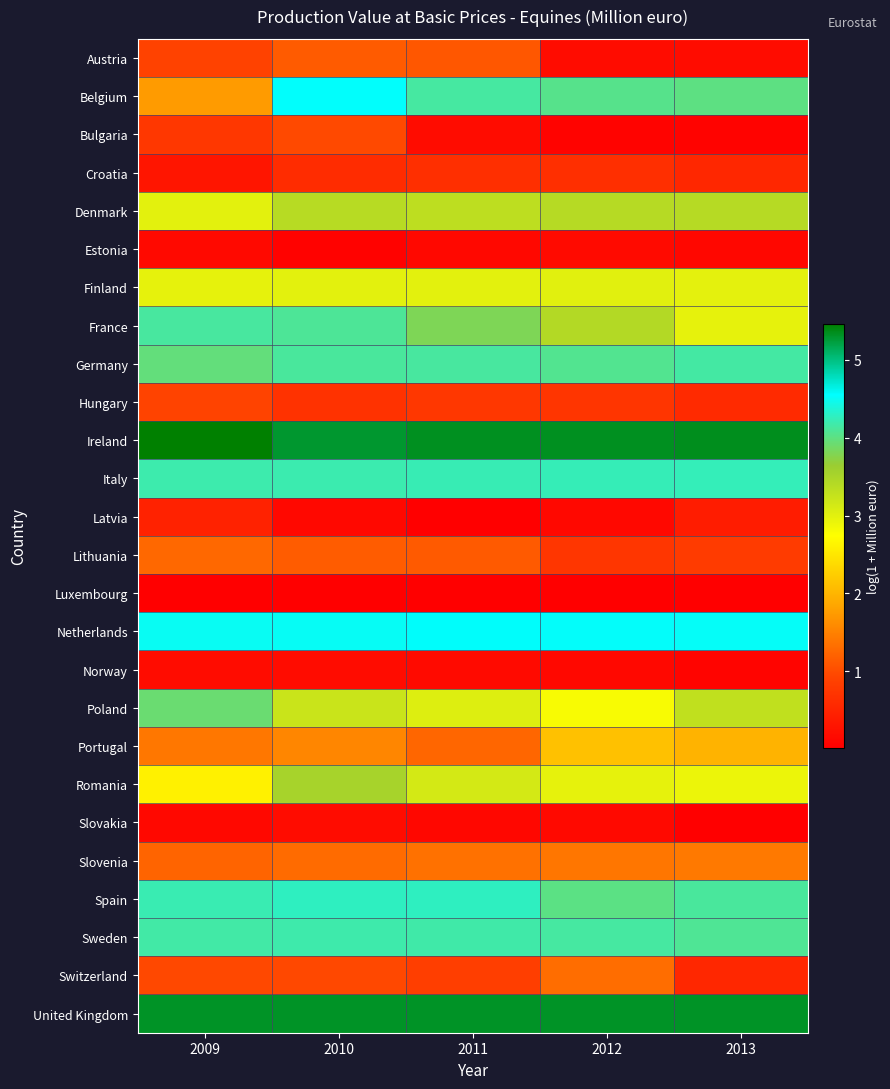

Which series has the largest total across all categories?

Ireland